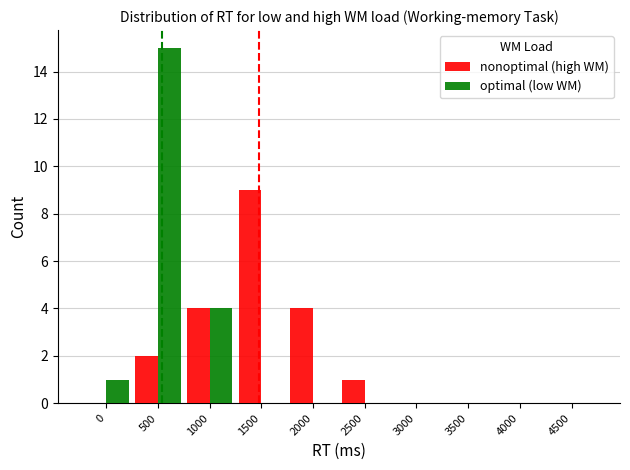

What is the sum of all nonoptimal (high WM) values?

20